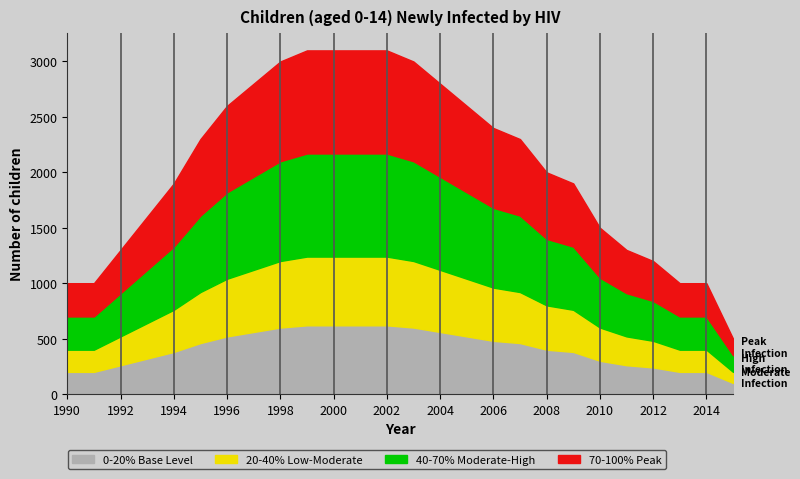

True or false: the data shows 1337 at 2005.

False